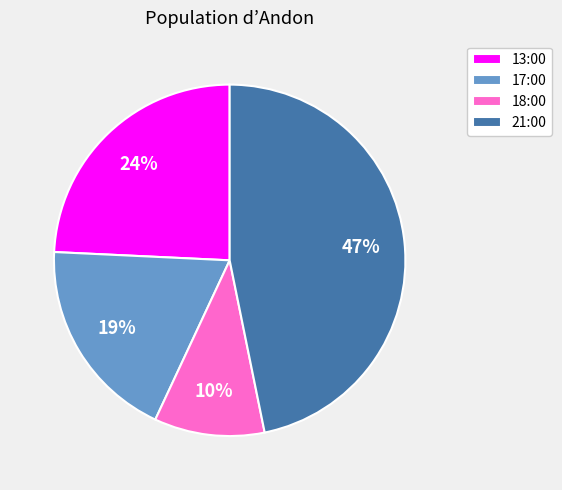

Combined, do 13:00 and 18:00 account for over 50%?

No